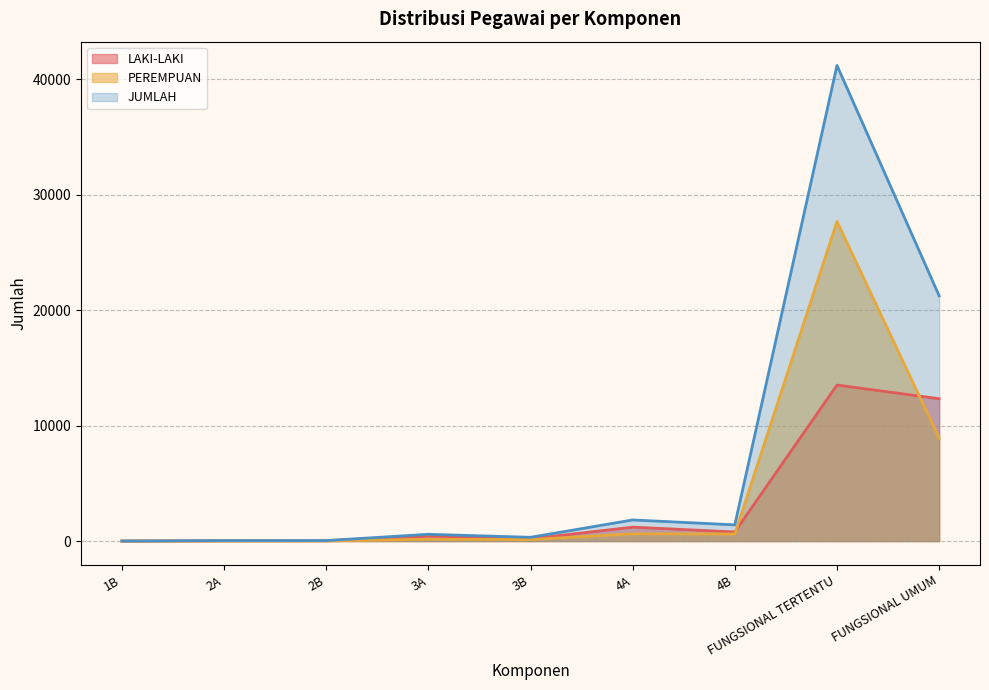

Reading left to right, transcribe all the data shown in this chart.

LAKI-LAKI: 1B=2	2A=28	2B=31	3A=428	3B=196	4A=1204	4B=788	FUNGSIONAL TERTENTU=13508	FUNGSIONAL UMUM=12323
PEREMPUAN: 1B=0	2A=9	2B=12	3A=157	3B=129	4A=624	4B=613	FUNGSIONAL TERTENTU=27671	FUNGSIONAL UMUM=8911
JUMLAH: 1B=2	2A=37	2B=43	3A=585	3B=325	4A=1828	4B=1401	FUNGSIONAL TERTENTU=41179	FUNGSIONAL UMUM=21234